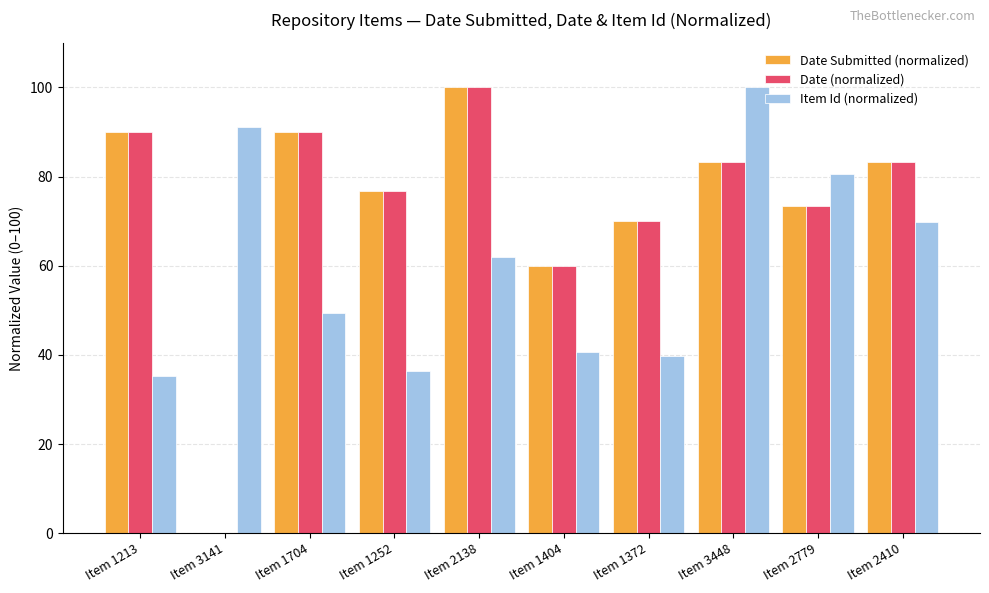

At which label is Date Submitted (normalized) closest to 50?

Item 1404